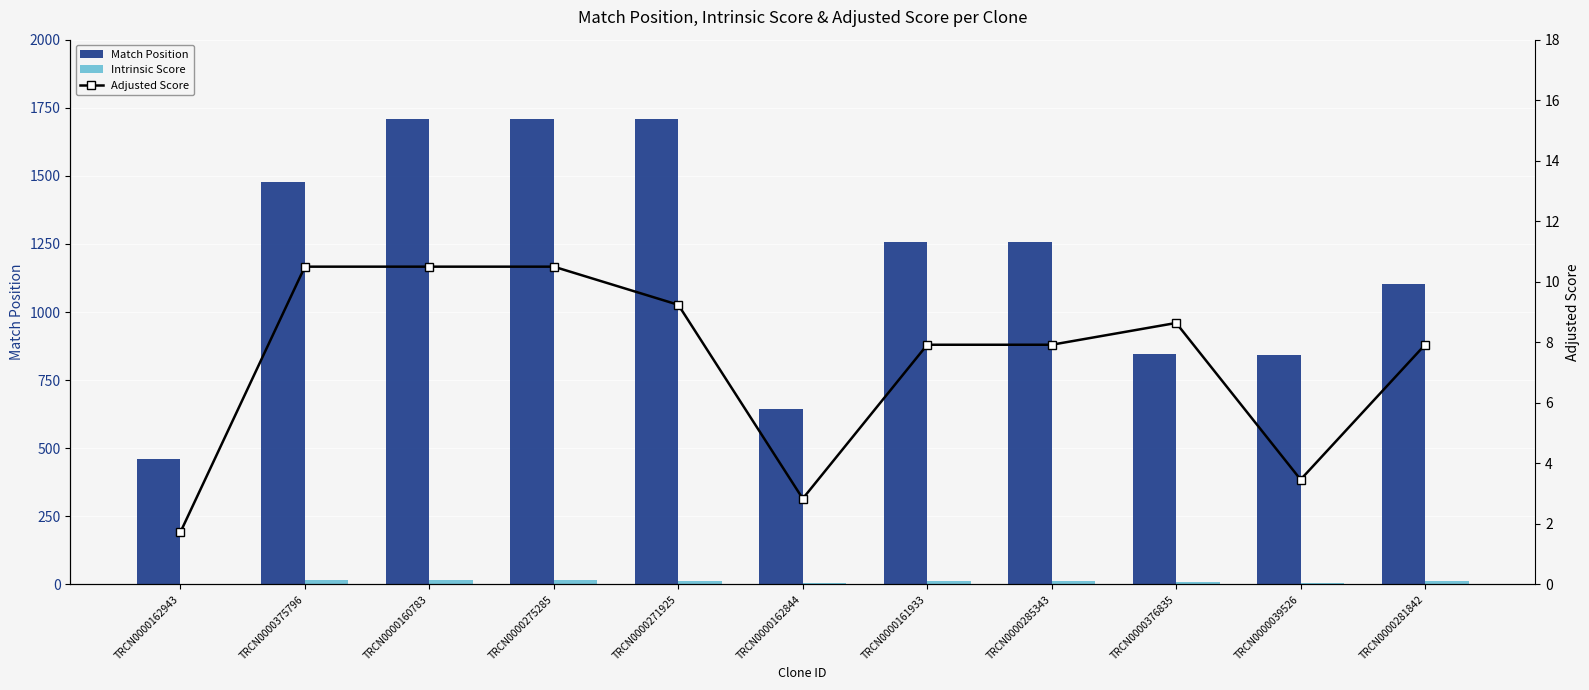

Reading right to left, transcribe all the data shown in this chart.

Match Position: 1103.0	844.0	845.0	1256.0	1256.0	643.0	1708.0	1709.0	1709.0	1478.0	462.0
Intrinsic Score: 13.2	5.0	10.8	13.2	13.2	4.0	13.2	15.0	15.0	15.0	2.2
Adjusted Score: 7.9	3.5	8.6	7.9	7.9	2.8	9.2	10.5	10.5	10.5	1.7